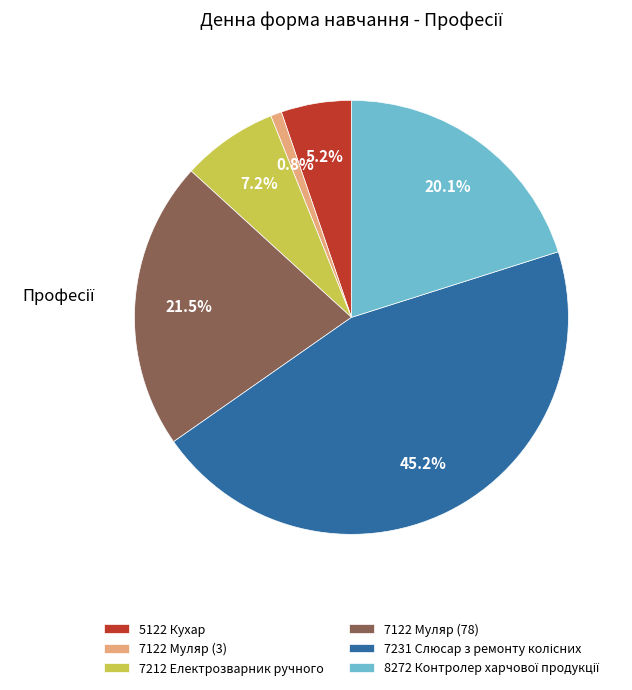

How many segments does this pie chart have?

6